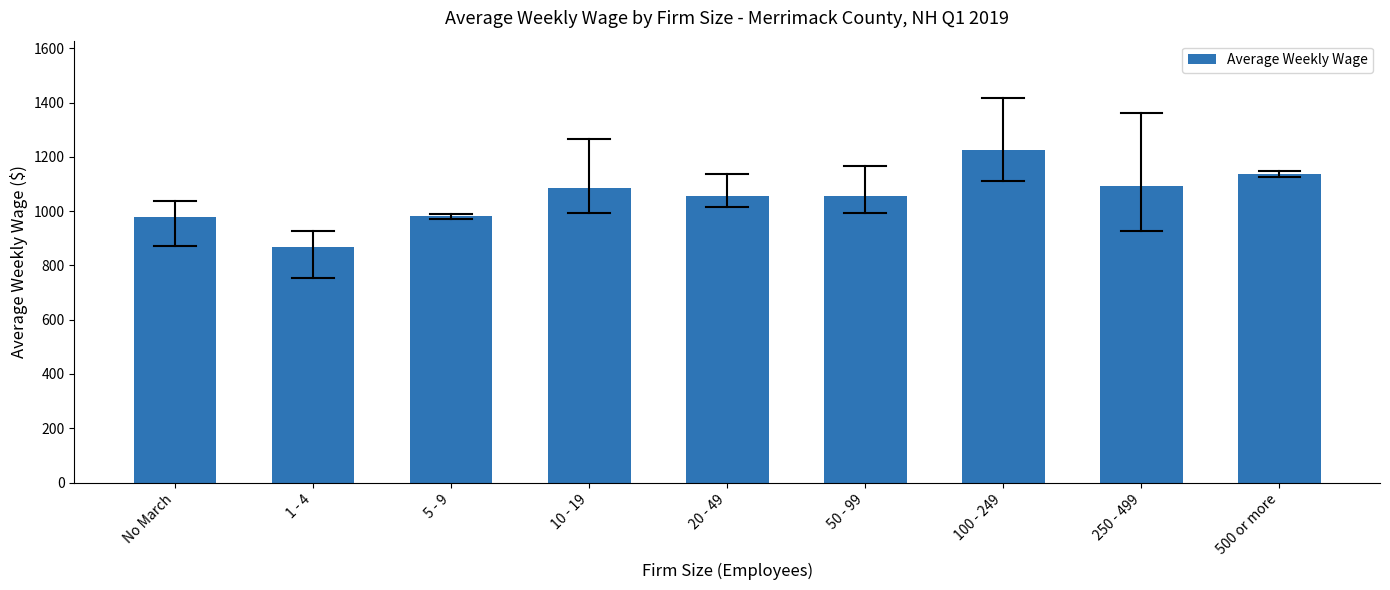

The chart shows a value of 1772.4 at 50 - 99. True or false?

False